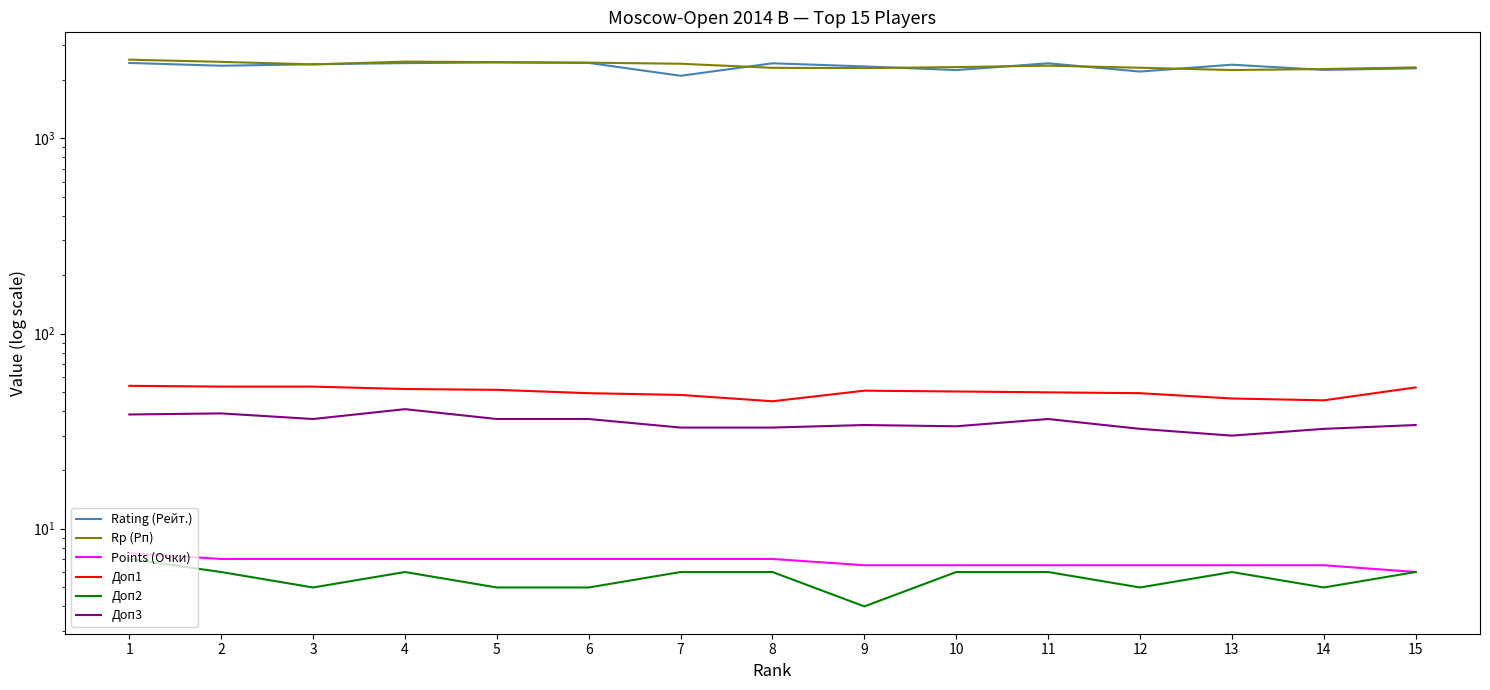

Reading right to left, what are all the values shown in this chart?

Rating (Рейт.): 2288.0	2246.0	2388.0	2202.0	2428.0	2241.0	2340.0	2428.0	2095.0	2439.0	2452.0	2433.0	2400.0	2359.0	2438.0
Rp (Рп): 2312.0	2269.0	2242.0	2304.0	2360.0	2322.0	2294.0	2301.0	2415.0	2446.0	2462.0	2476.0	2397.0	2469.0	2534.0
Points (Очки): 6.0	6.5	6.5	6.5	6.5	6.5	6.5	7.0	7.0	7.0	7.0	7.0	7.0	7.0	7.5
Доп1: 53.0	45.5	46.5	49.5	50.0	50.5	51.0	45.0	48.5	49.5	51.5	52.0	53.5	53.5	54.0
Доп2: 6.0	5.0	6.0	5.0	6.0	6.0	4.0	6.0	6.0	5.0	5.0	6.0	5.0	6.0	7.0
Доп3: 34.0	32.5	30.0	32.5	36.5	33.5	34.0	33.0	33.0	36.5	36.5	41.0	36.5	39.0	38.5